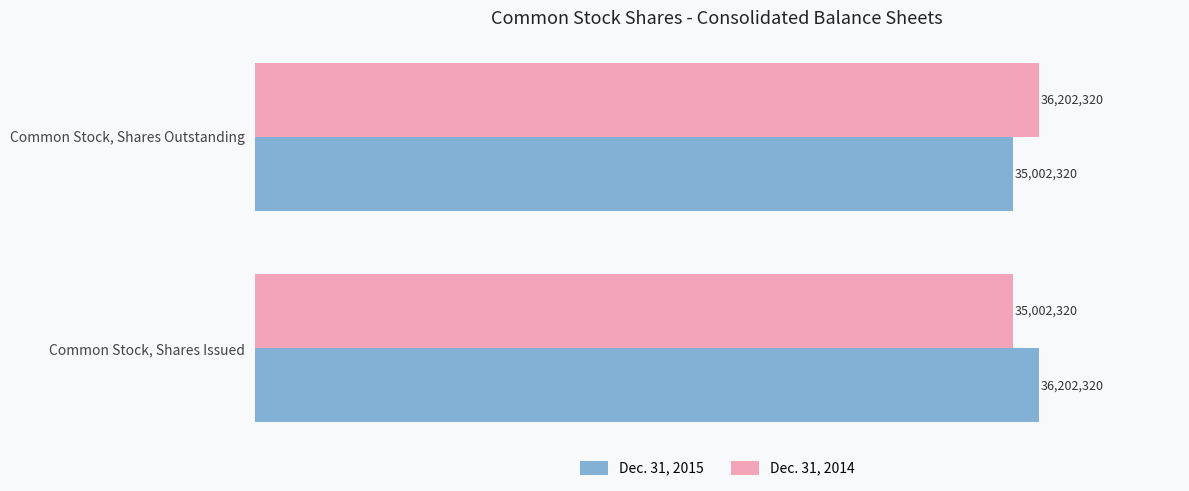

What is the greatest value displayed?

36202320